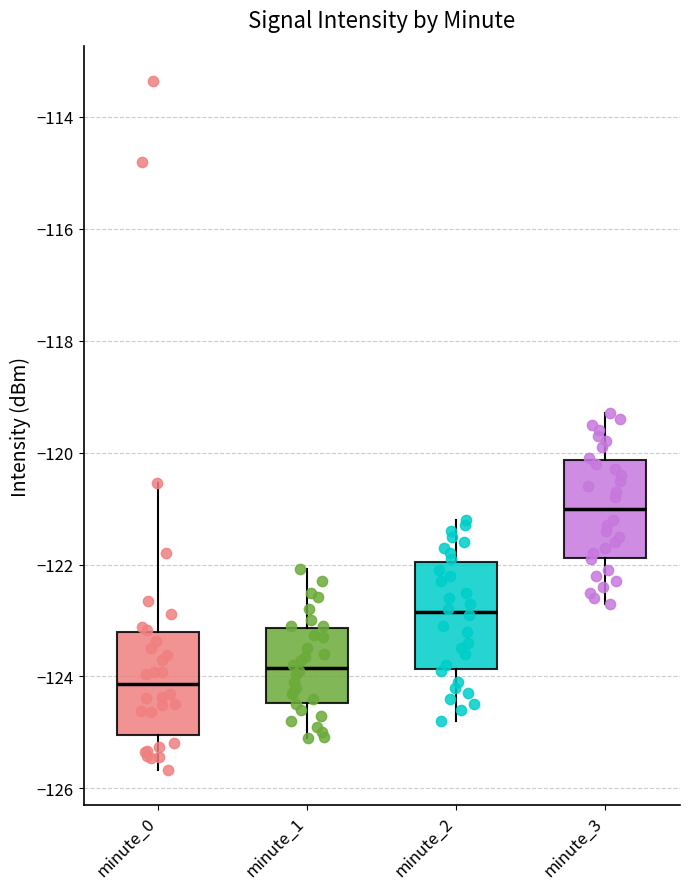

Reading left to right, transcribe this box plot: for each box, give where its median line is, the range the box spans, and where its two whiskers end, as read against the y-axis. The values are not printed on the chart, so give them approximately, as read against the axis.

minute_0: median -124.2, box -125.0 to -123.2, whiskers -125.6 to -120.6
minute_1: median -123.8, box -124.4 to -123.2, whiskers -125.0 to -122.0
minute_2: median -122.8, box -123.8 to -122.0, whiskers -124.8 to -121.2
minute_3: median -121.0, box -121.8 to -120.2, whiskers -122.6 to -119.2